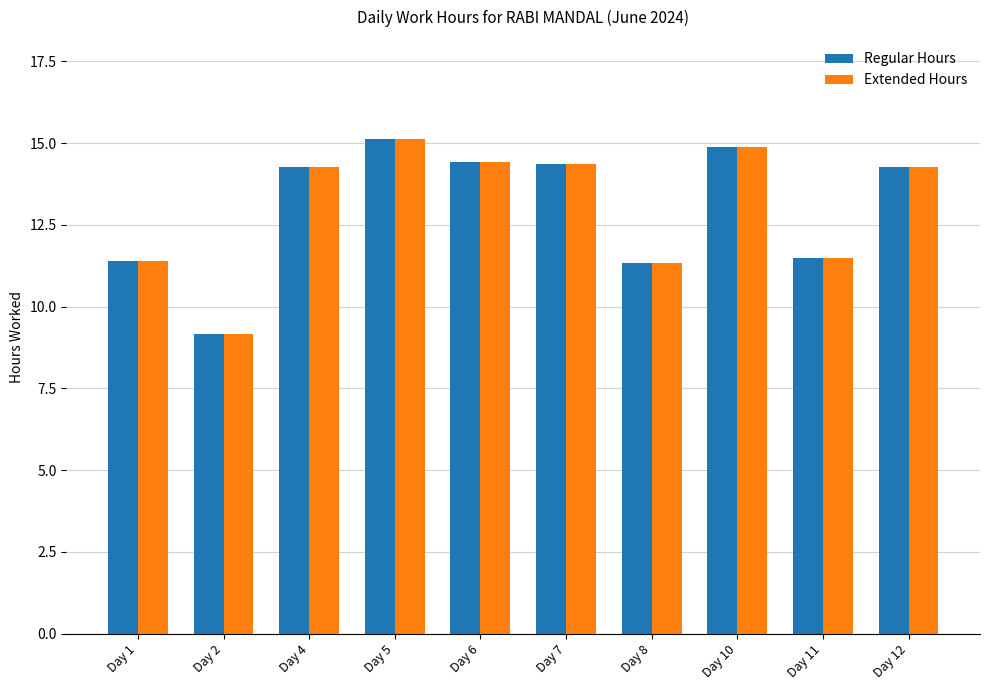

What is the difference between the maximum and minimum values in the Extended Hours series?

6.0